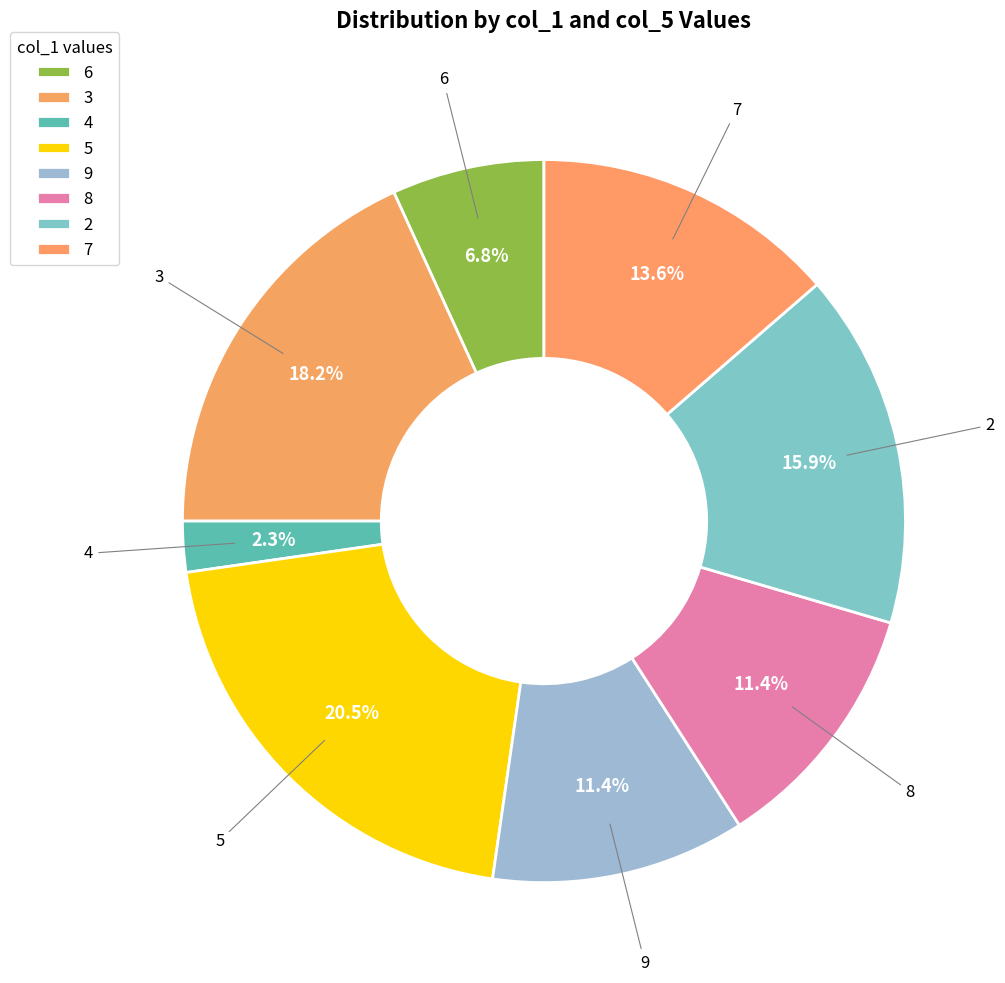

Is it true that 3 is 23% of the pie?

False